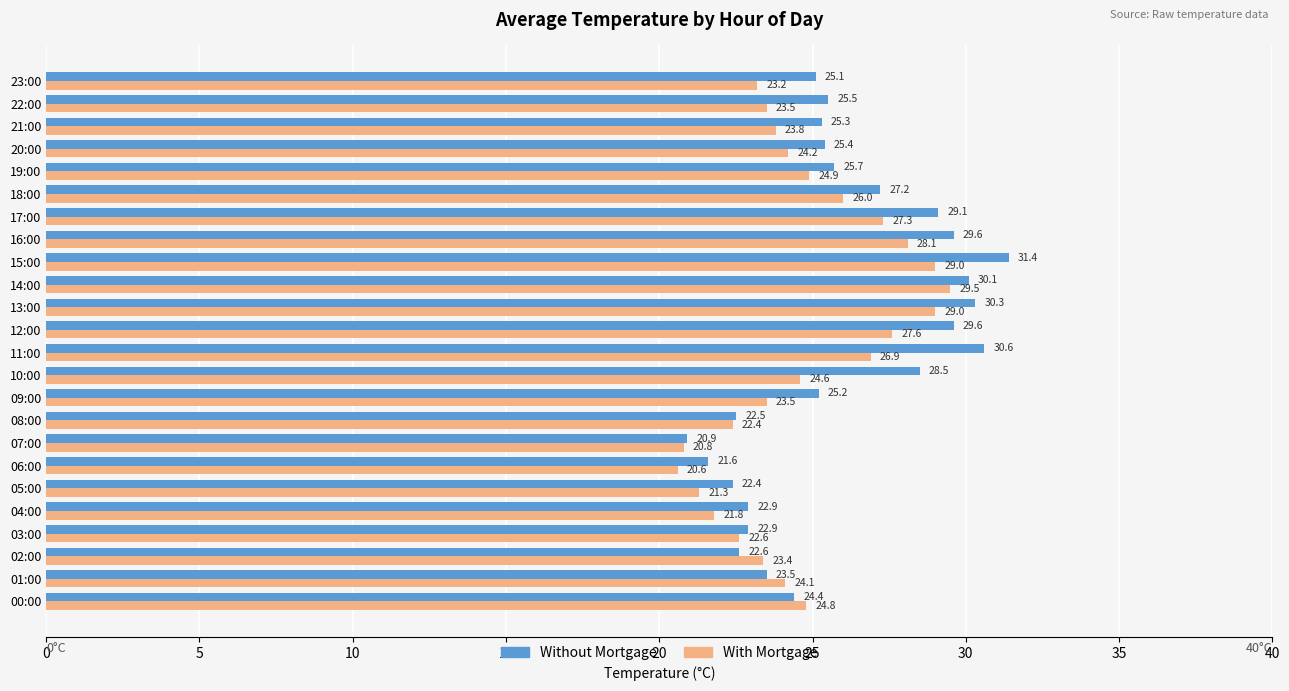

Rank the series by their average value, from lowest to highest.

With Mortgage, Without Mortgage